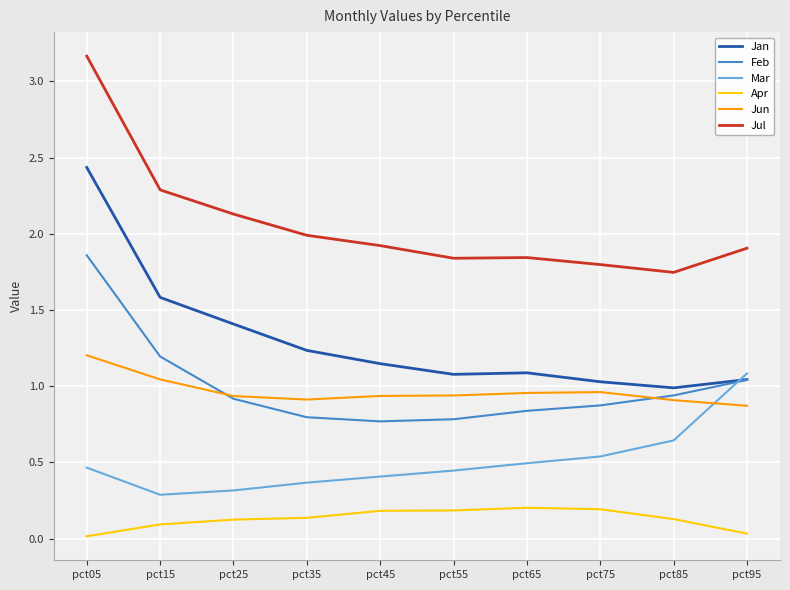

True or false: Jan has a value of 1.0 at pct95.

True